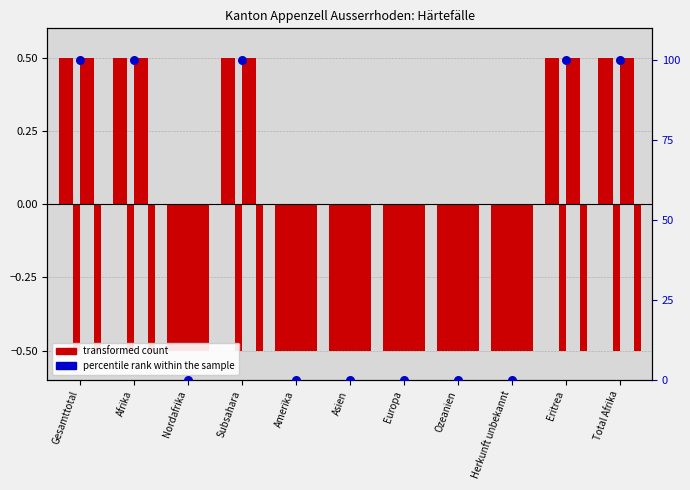

At how many categories does at least one series exceed 0?

5